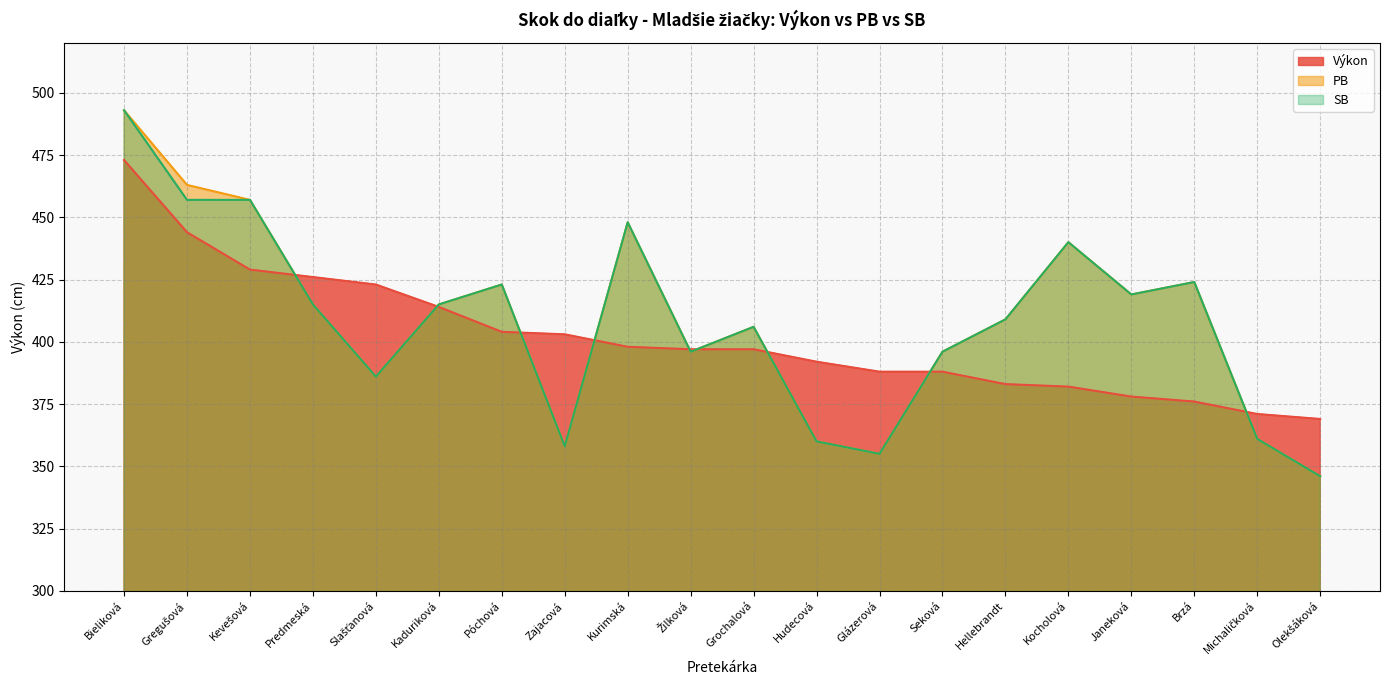

Which category has the highest value across all series?

Bieliková